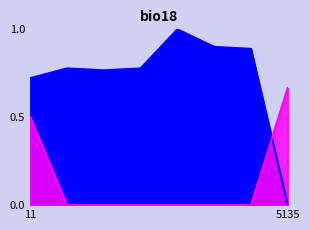

What is the maximum value shown in the chart?

1.0